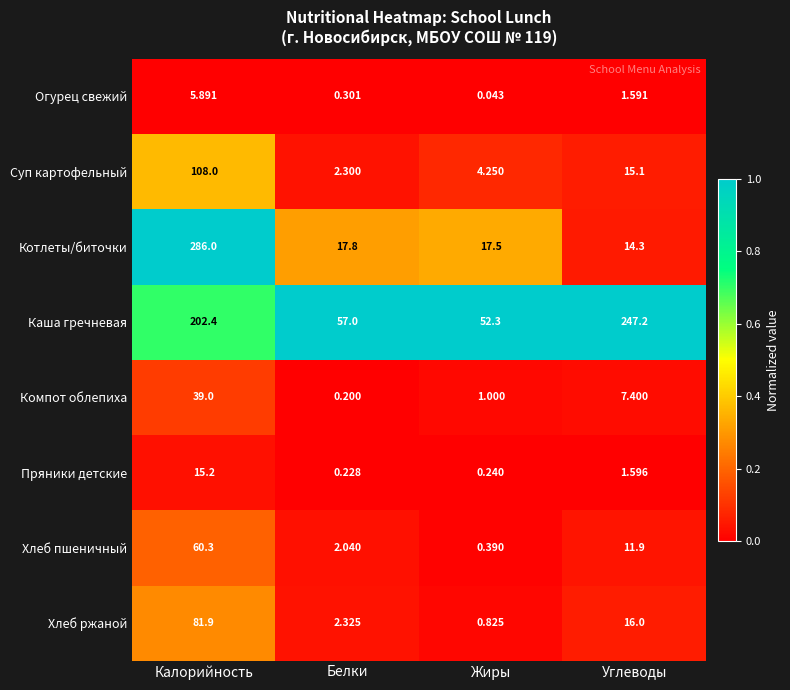

Is the value of Хлеб пшеничный at Углеводы greater than the value of Пряники детские at Жиры?

Yes